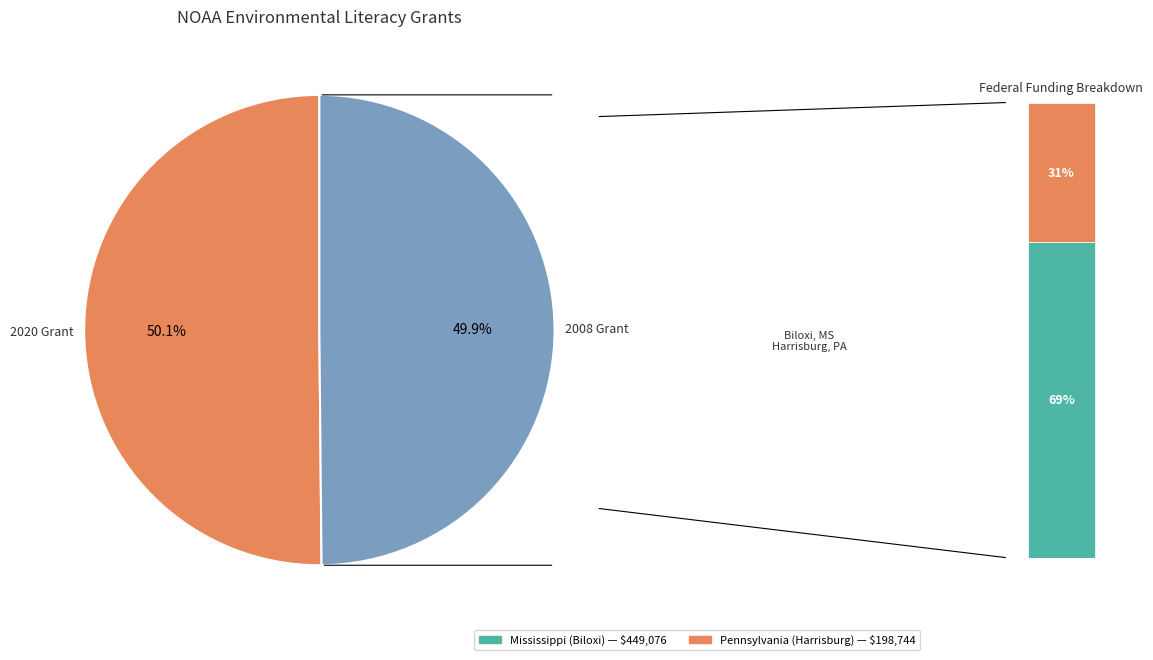

Count the number of slices in the pie.

2